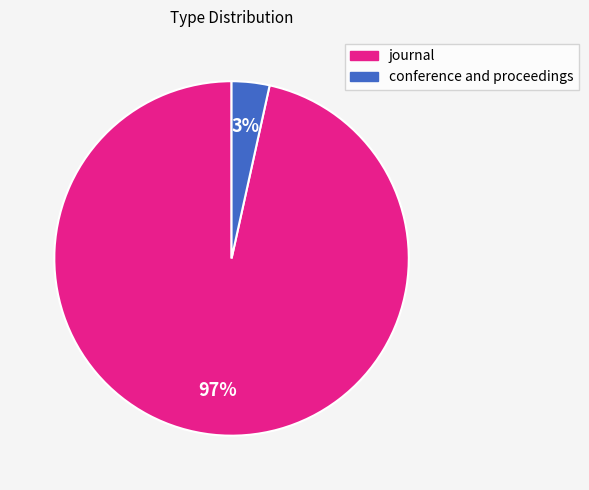

To the nearest percent, what is the average slice percentage?

50%